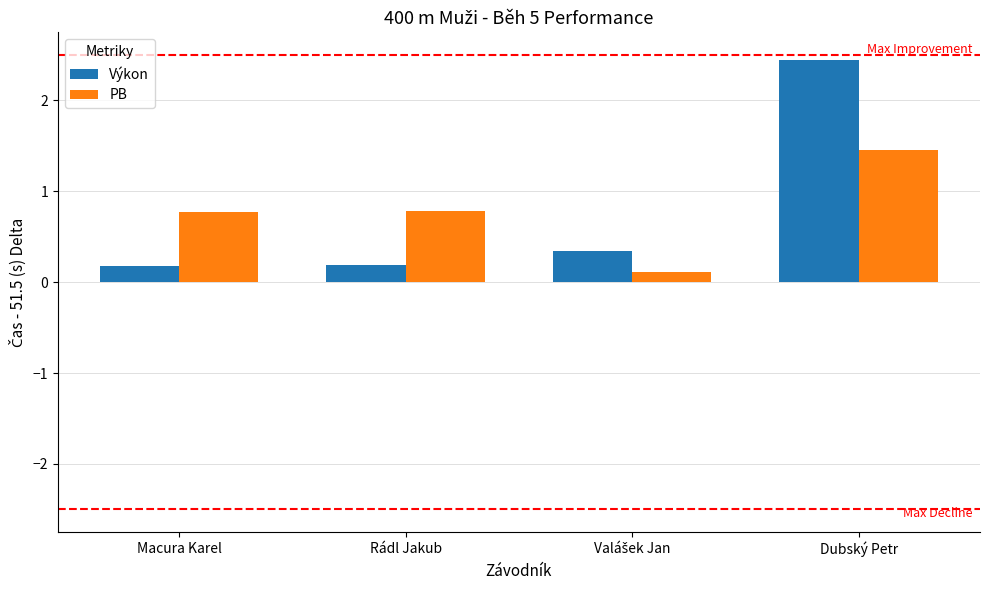

How many bars are there in total?

8